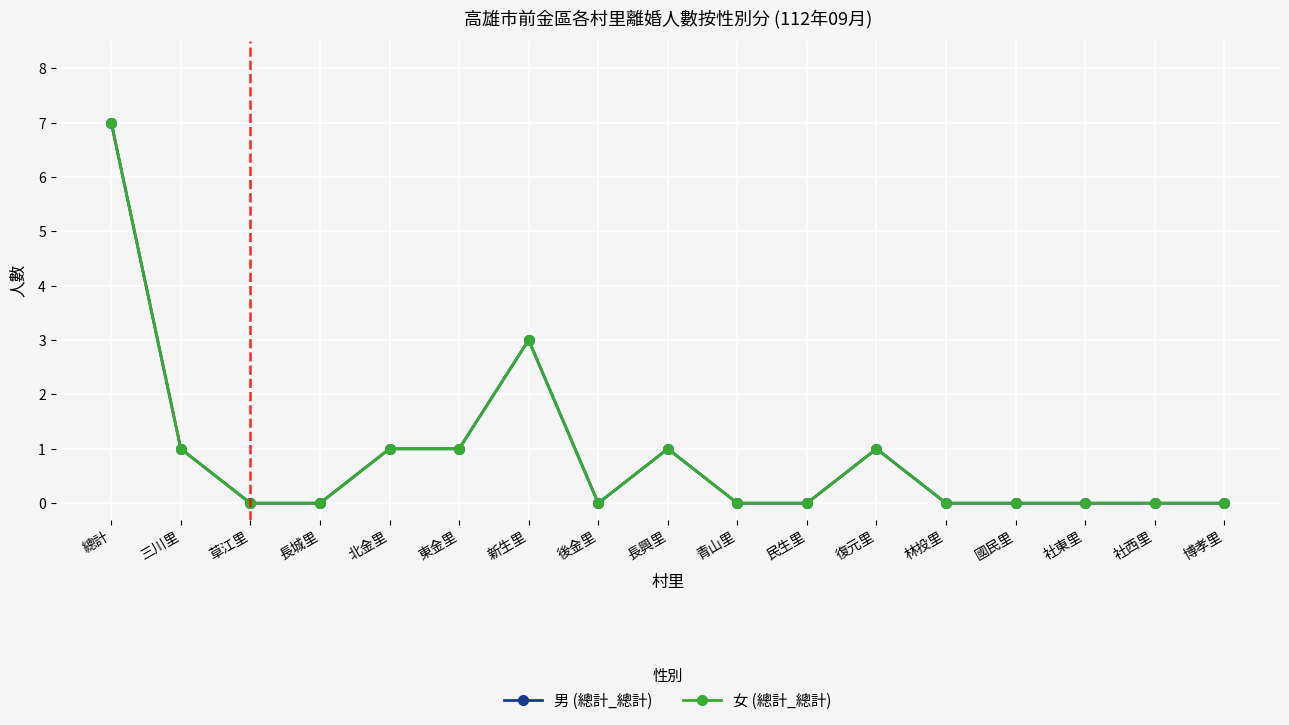

What is the label of the 2nd point from the left?

三川里